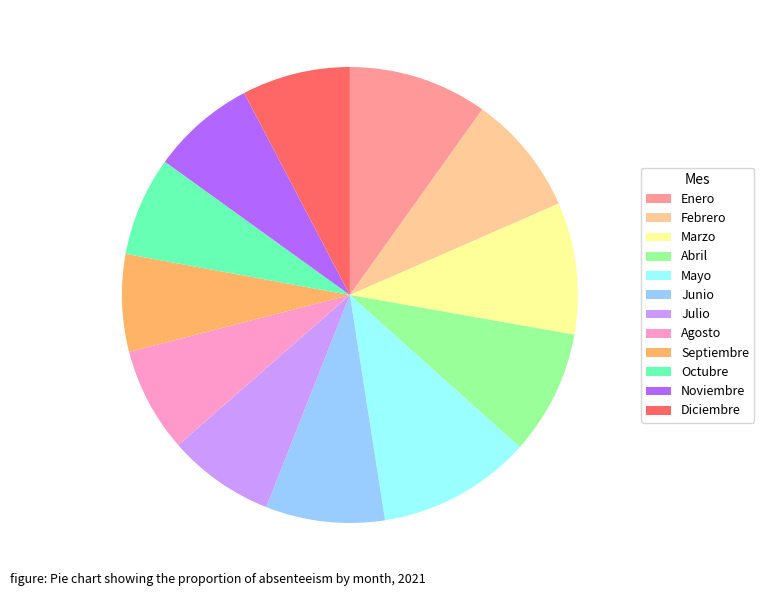

Is Abril the majority of the pie?

No